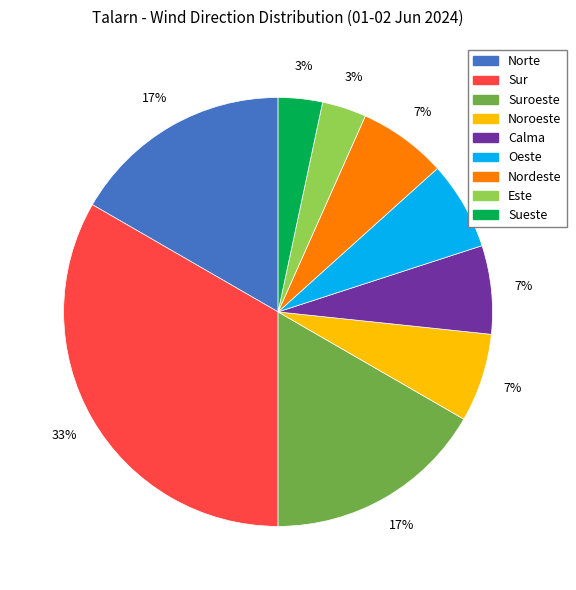

What percentage is the Suroeste slice, to the nearest percent?

17%